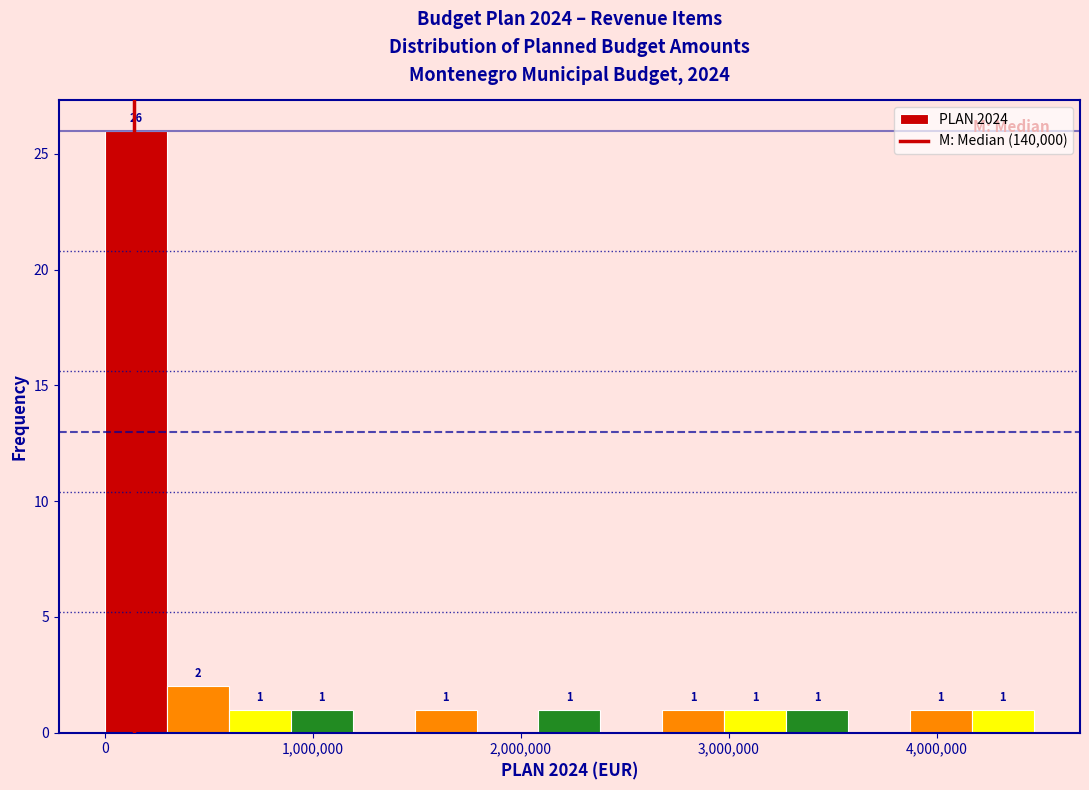

Around what value on the x-axis is the tallest bar? Give the approximate position of its centre, as read against the axis.

100000